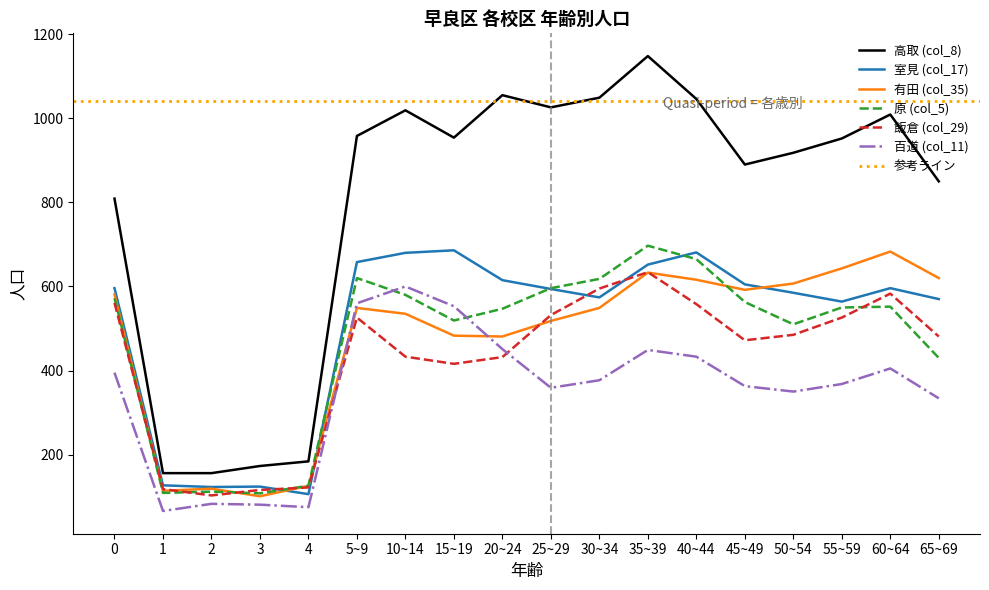

What is the spread (max minus min) of values at 40~44?

613